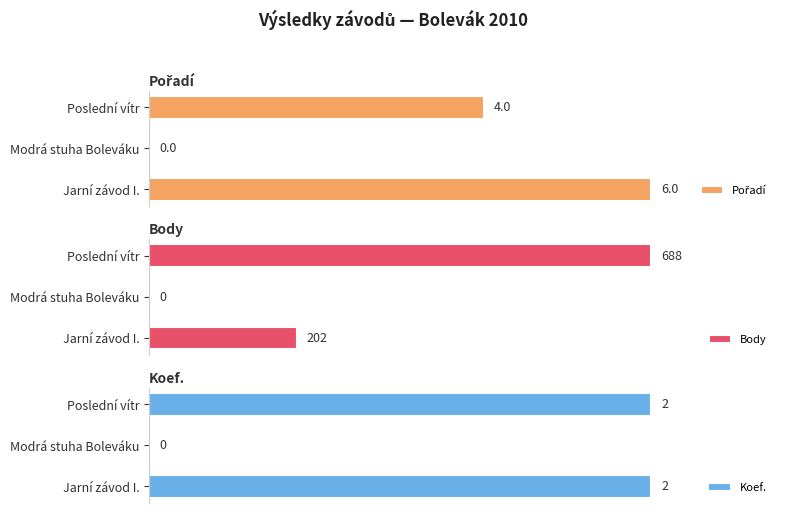

What is the sum of the Body values at Poslední vítr and Jarní závod I.?

890